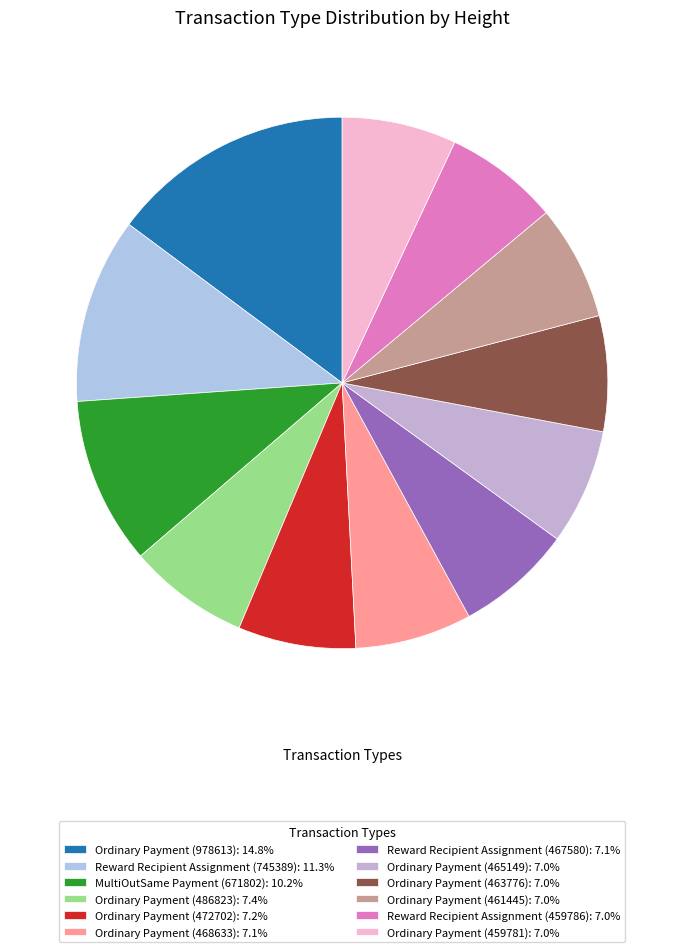

The Ordinary Payment (978613) slice represents 15% of the pie. True or false?

True